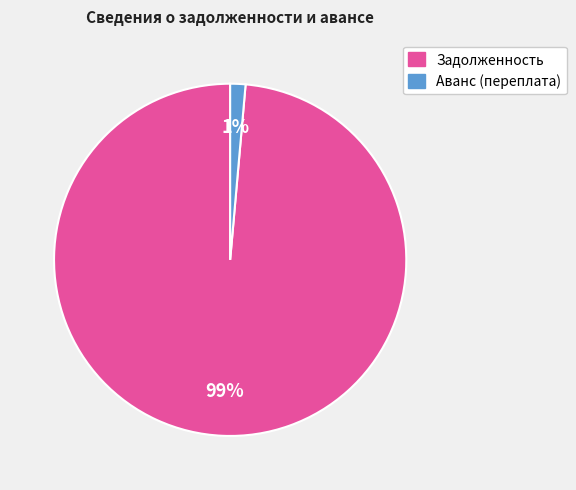

Is there a majority slice in this chart?

Yes